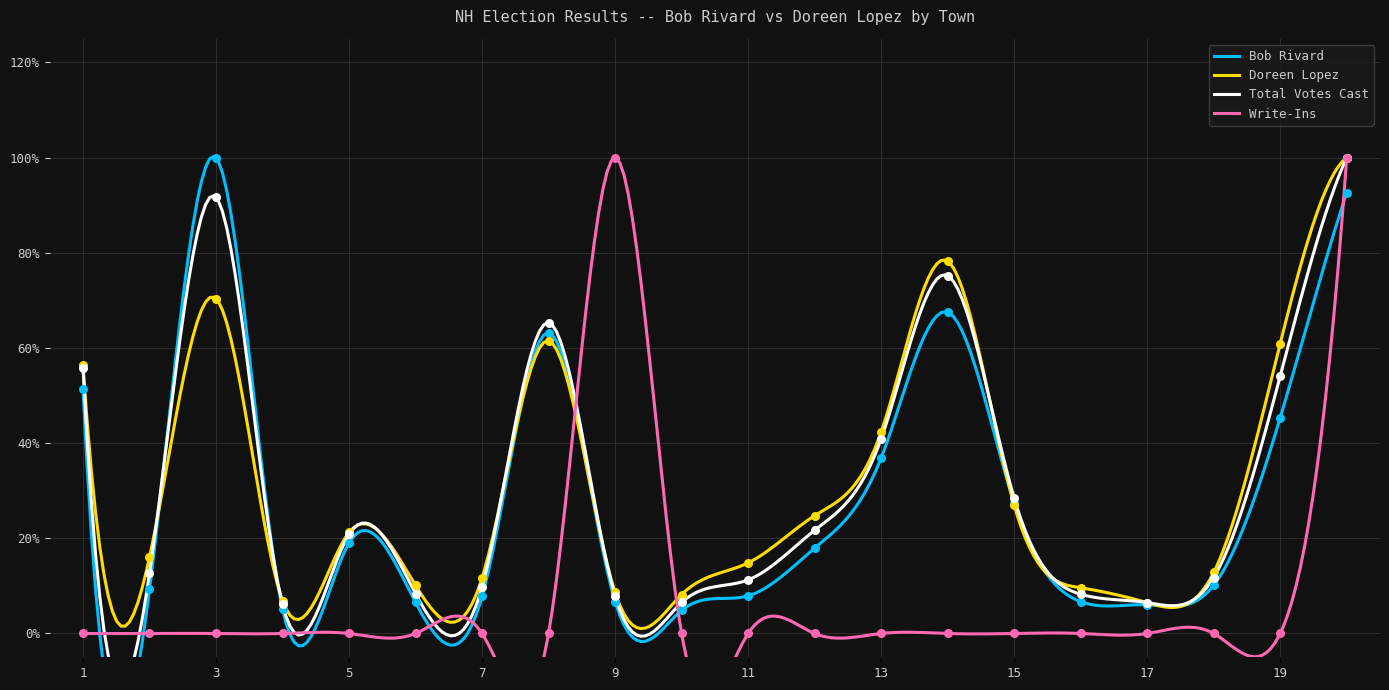

At how many categories does at least one series exceed 0?

20